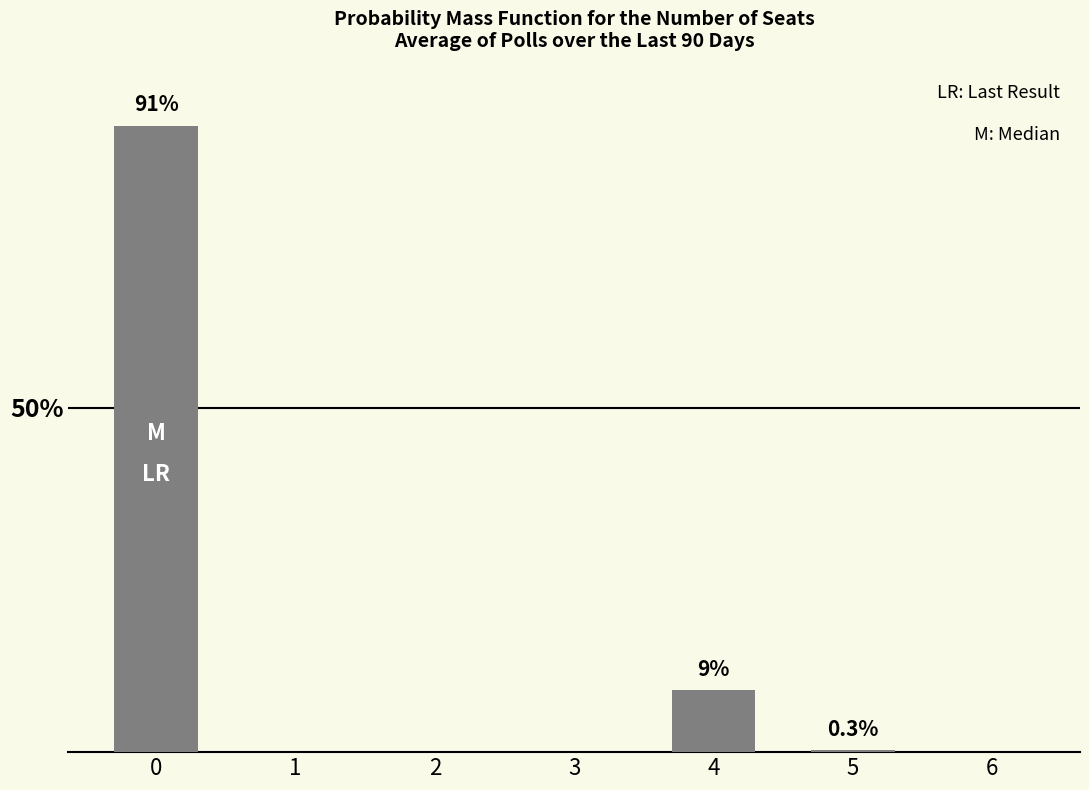

Are the bars horizontal?

No